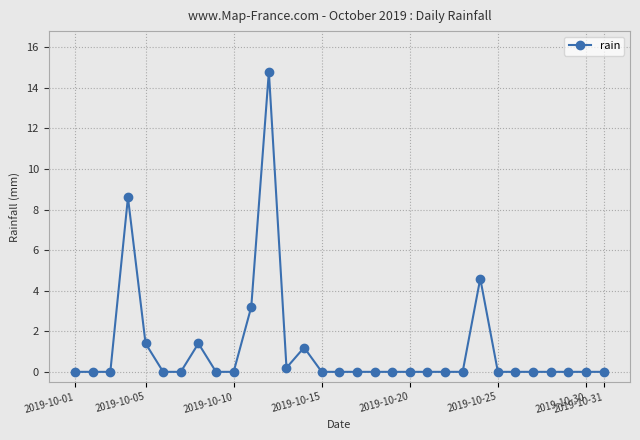

How many categories are shown in the chart?

31